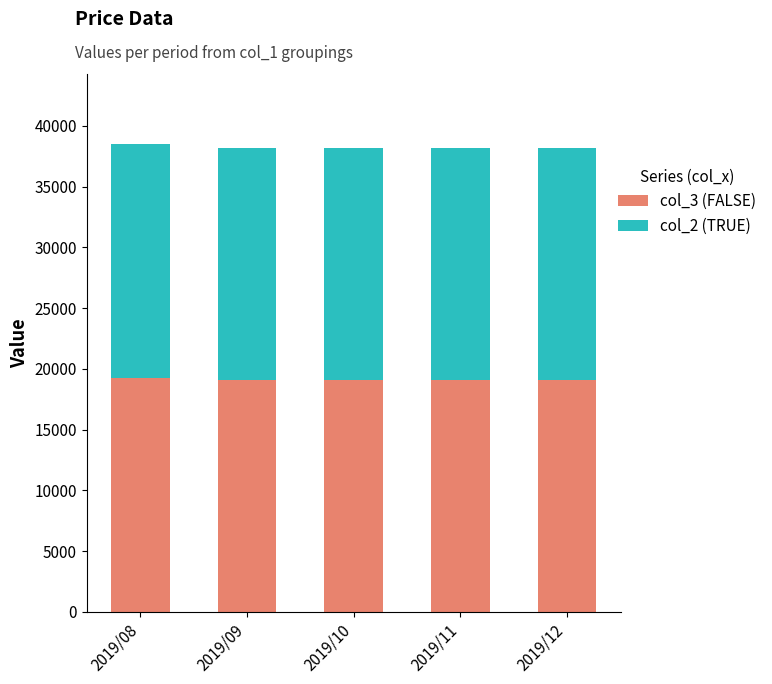

What is the sum of the col_3 (FALSE) values at 2019/09 and 2019/11?

38180